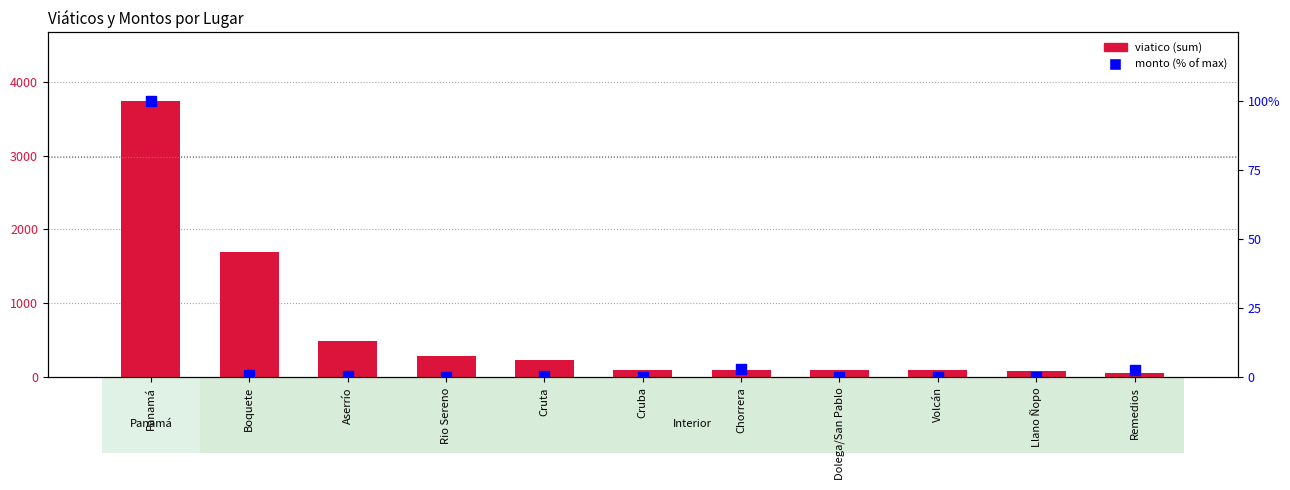

Which series has the largest total across all categories?

viatico (sum)